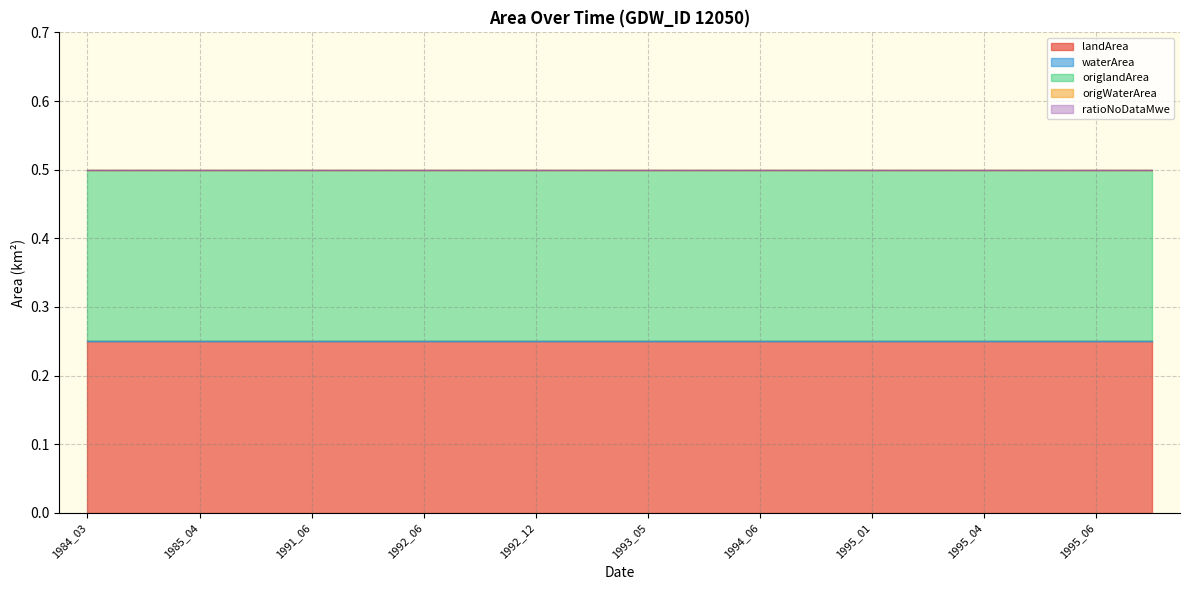

At 1993_04, list the series in order from largest to smallest.

landArea, origlandArea, waterArea, origWaterArea, ratioNoDataMwe